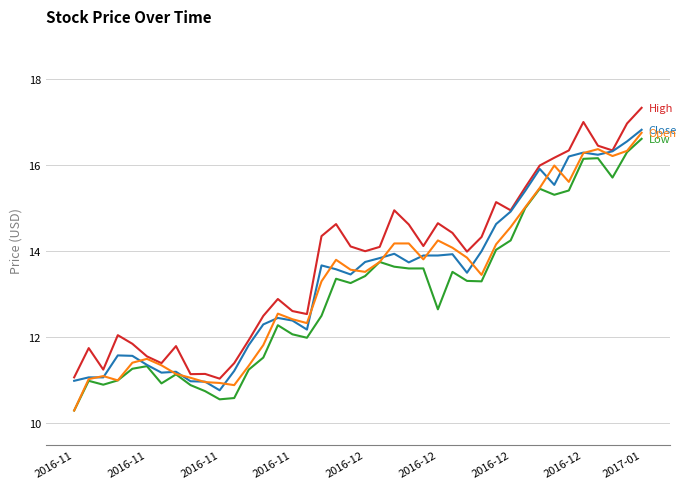

What is the minimum value shown in the chart?

10.3